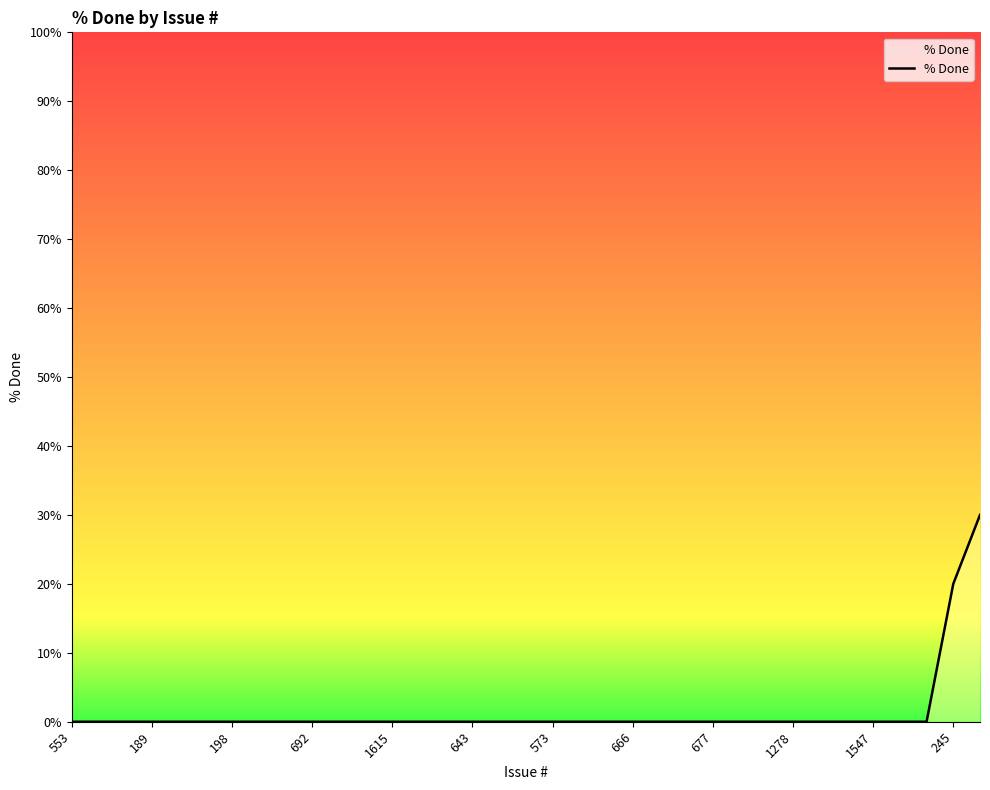

What is the difference between the maximum and minimum values?

30